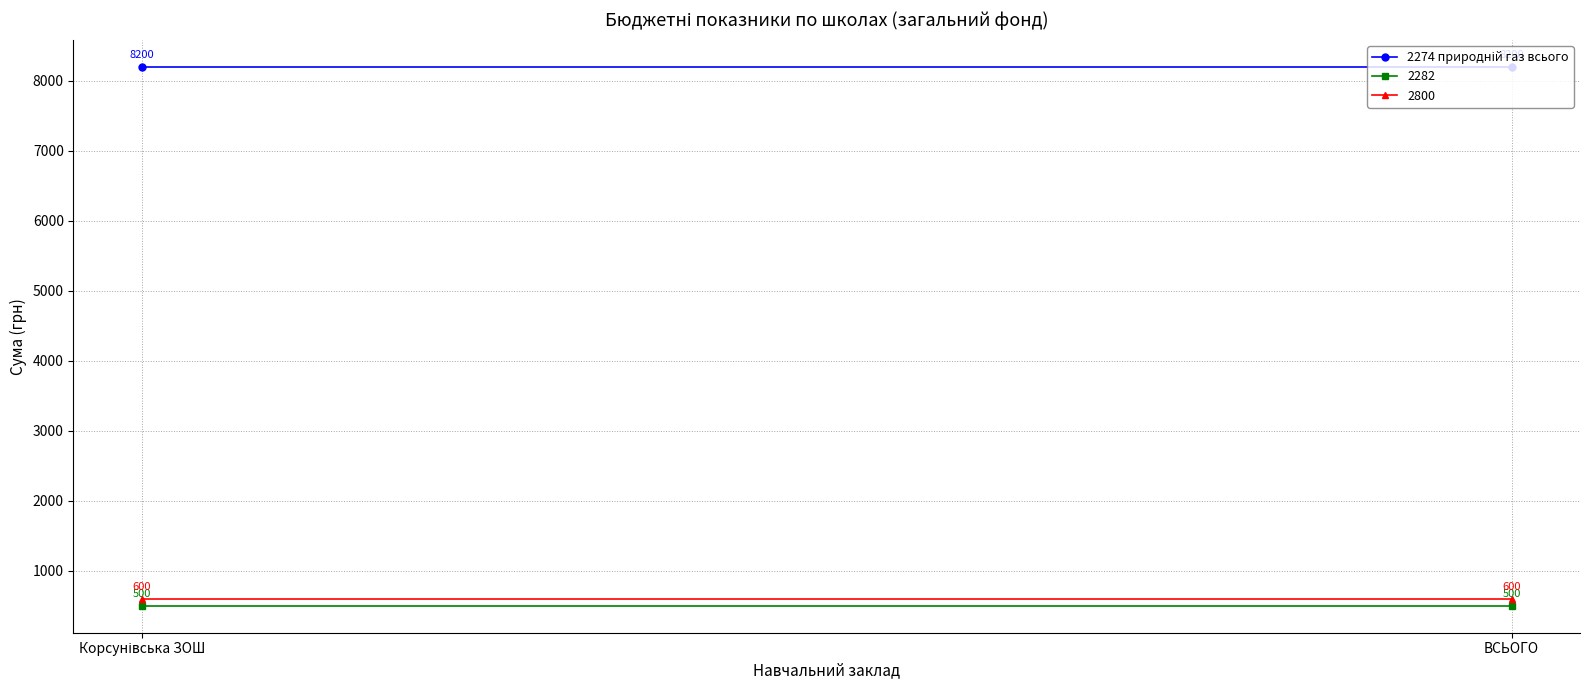

At which label is 2274 природній газ всього closest to 8200?

Корсунівська ЗОШ